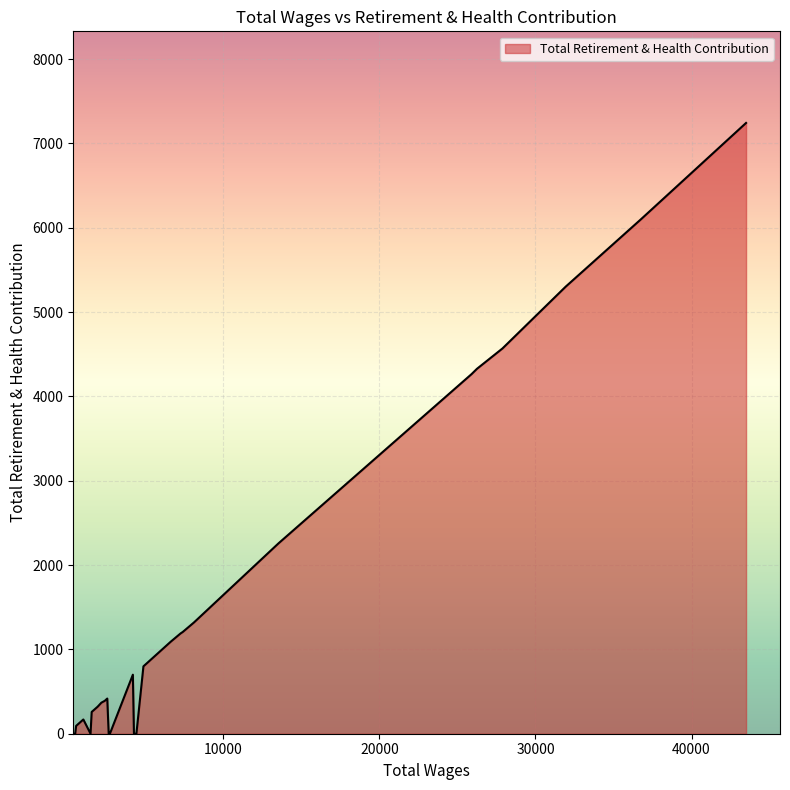

Does the chart display data point markers on the line(s)?

No